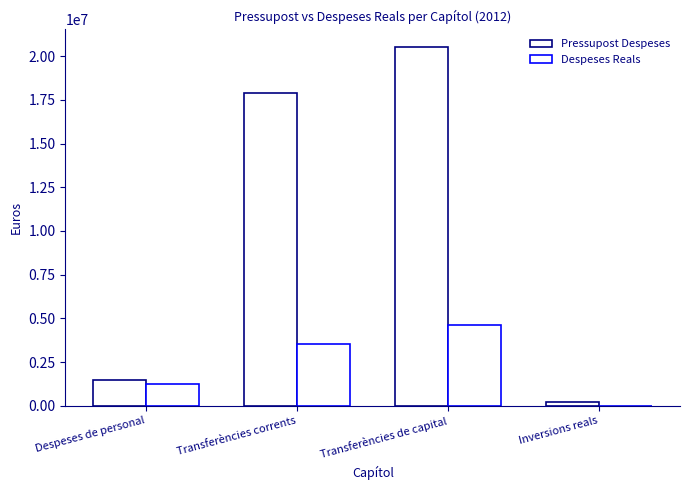

At which label is Despeses Reals closest to 2327462?

Despeses de personal